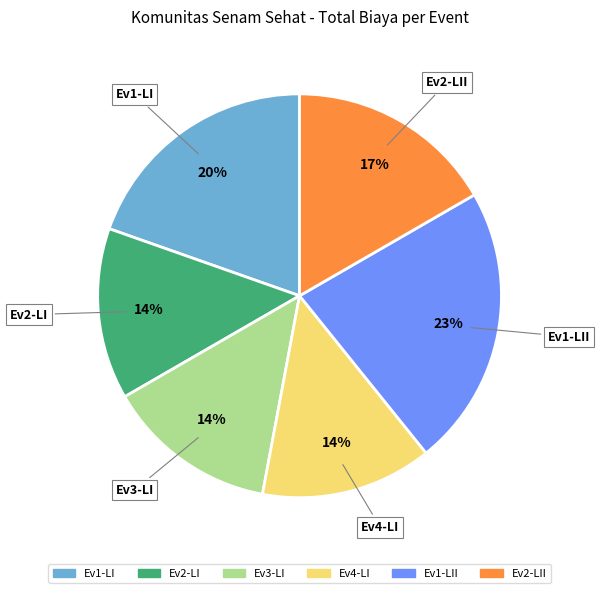

To the nearest percent, what is the average slice percentage?

17%